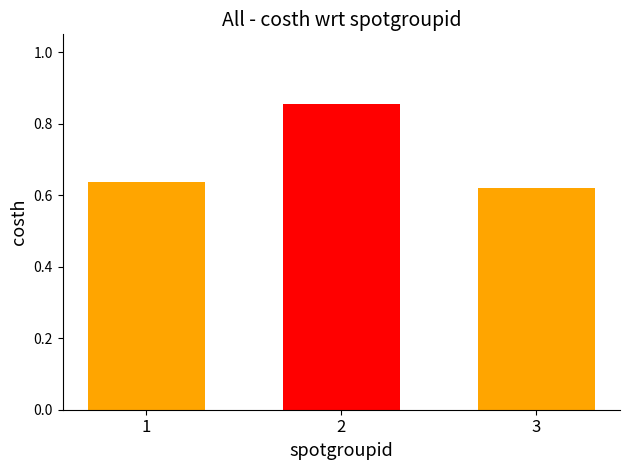

How many values are between 0 and 1?

3